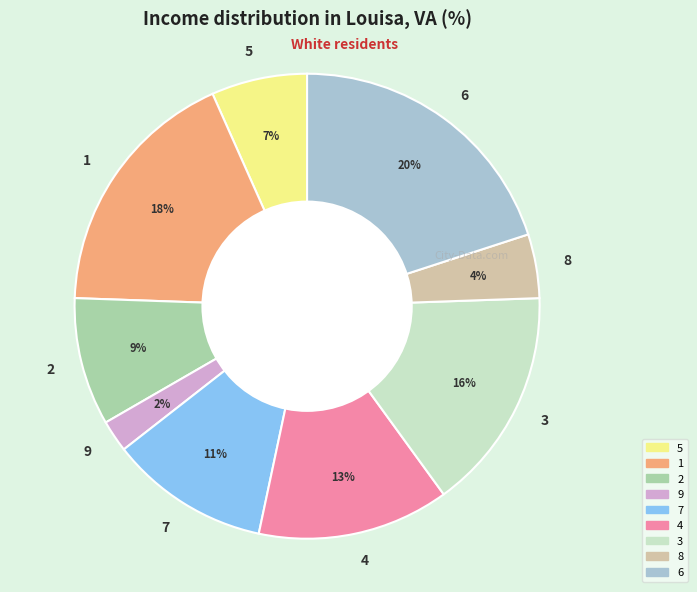

Approximately how many times larger is the value at 5 compared to 4?

0.5